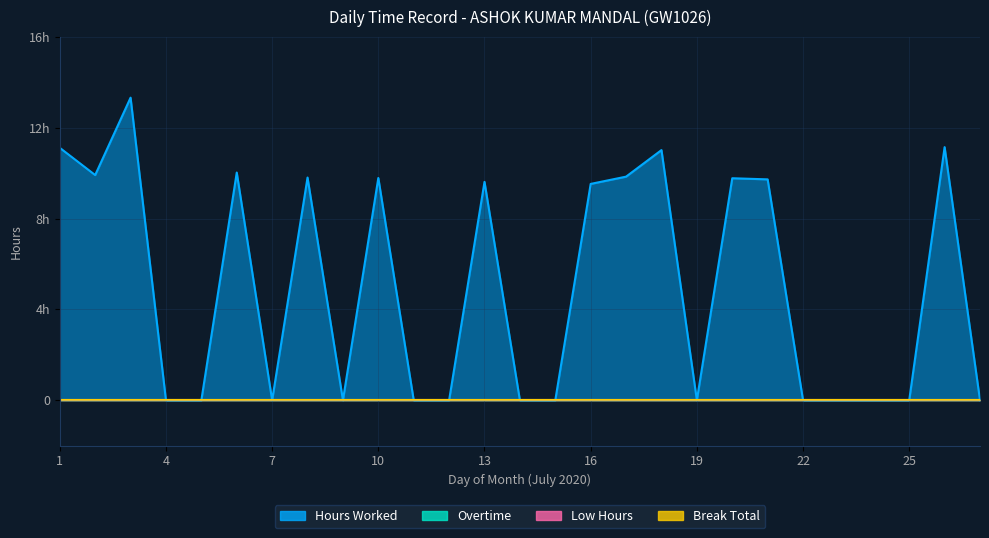

Which has a higher value, 26 or 7?

26